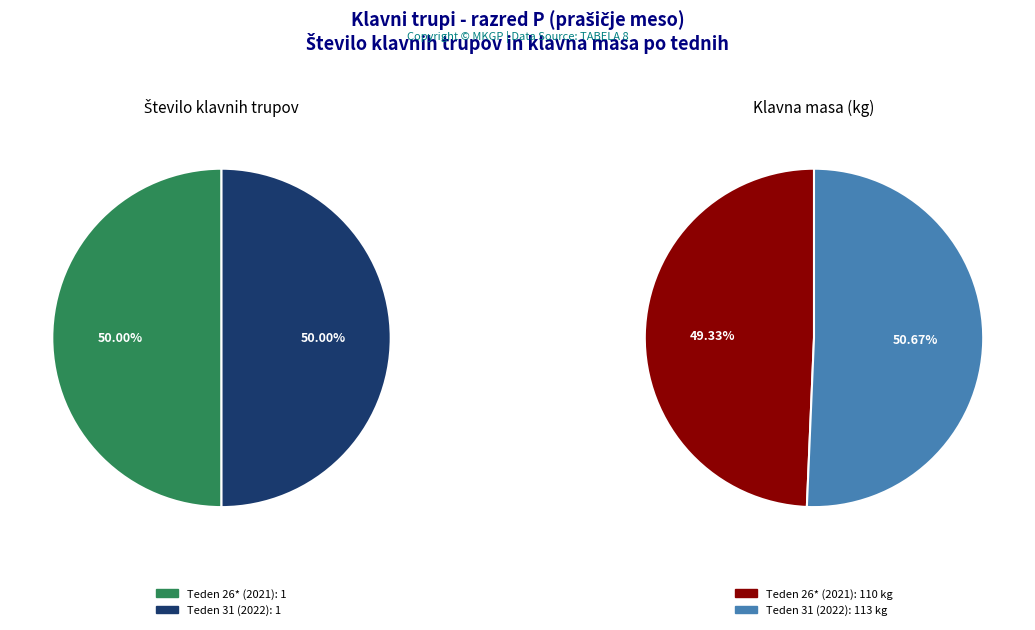

Does any single category account for the majority?

No